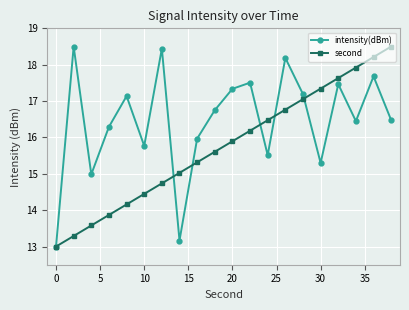

What is the value of the intensity(dBm) point at the 8th from the left?

13.2